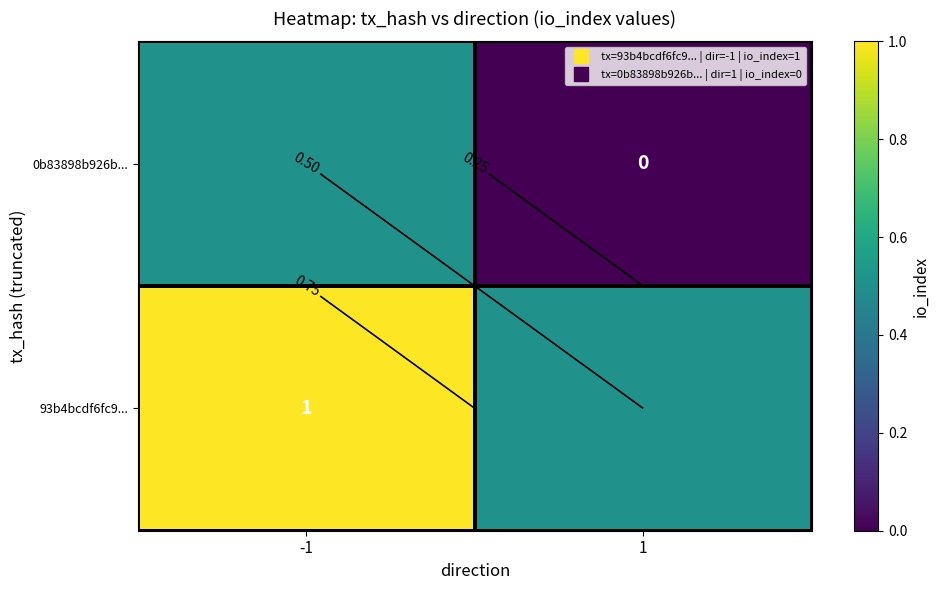

Between -1 and 1, which series saw the biggest shift?

93b4bcdf6fc9...